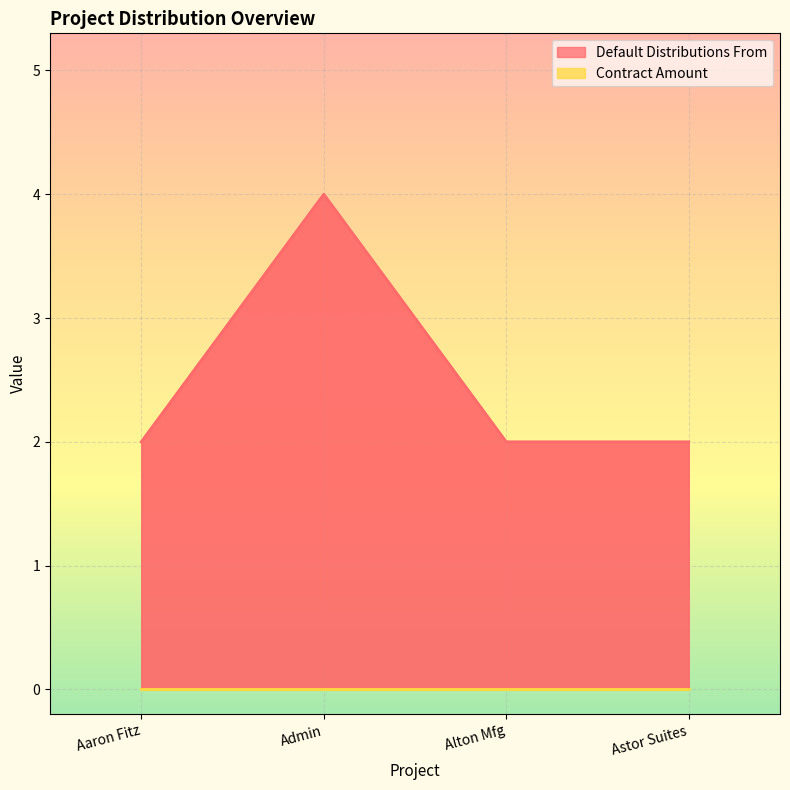

Is it true that the value at Aaron Fitz is 2?

True